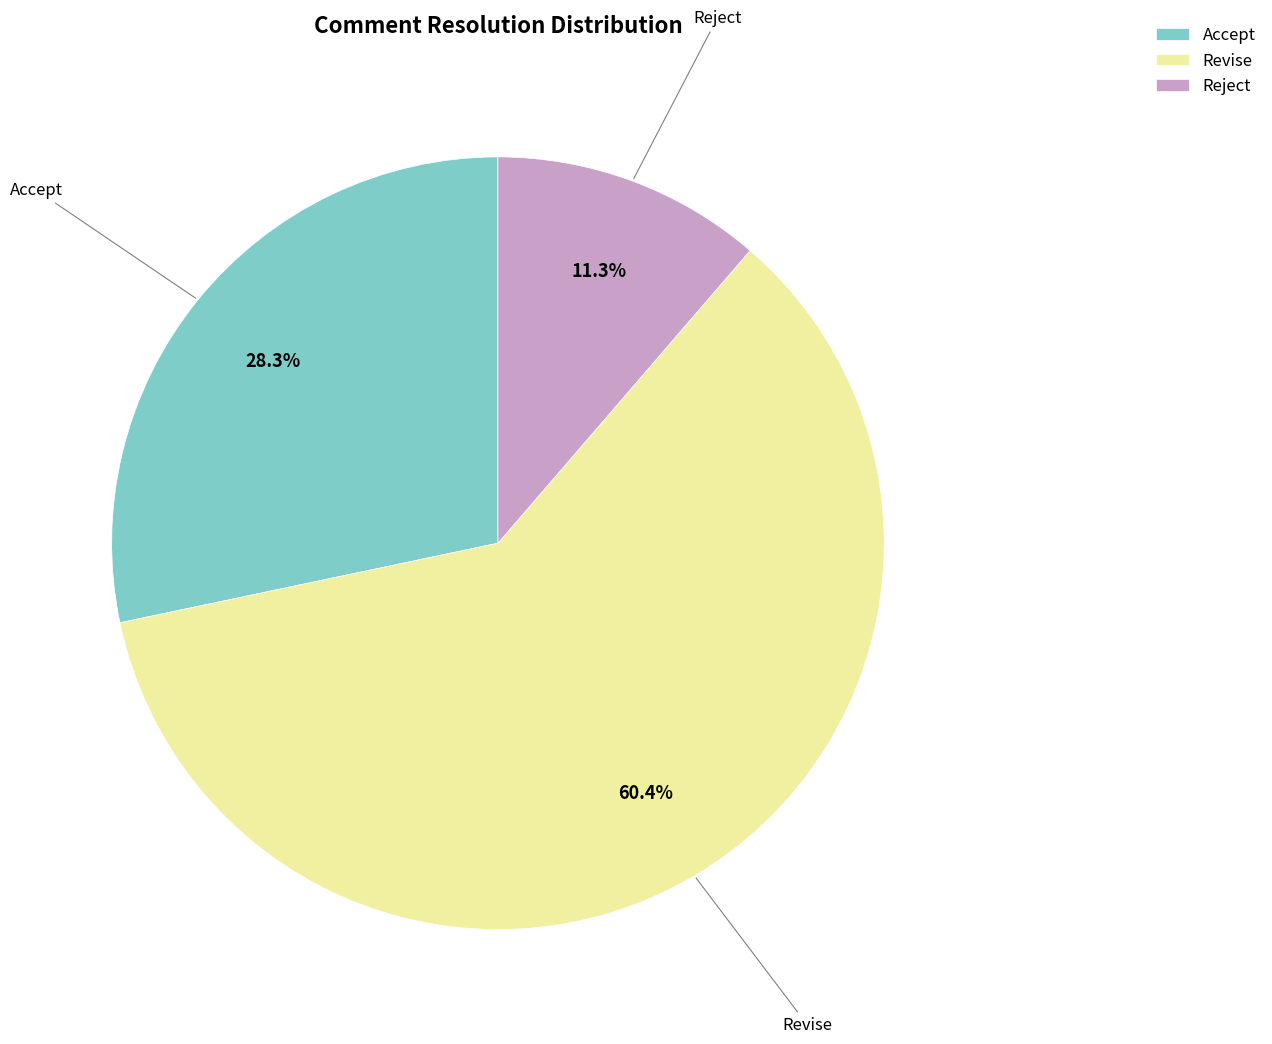

To the nearest percent, what percentage of the pie is Revise?

60%